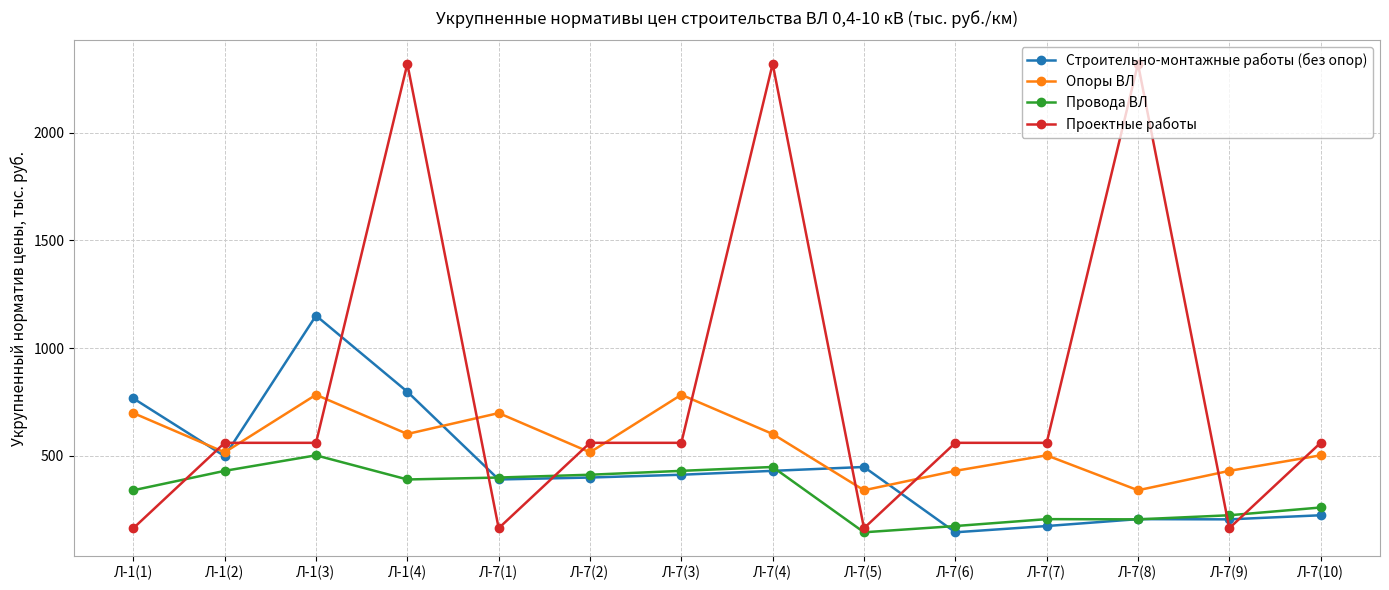

What is the highest value of the Опоры ВЛ series?

784